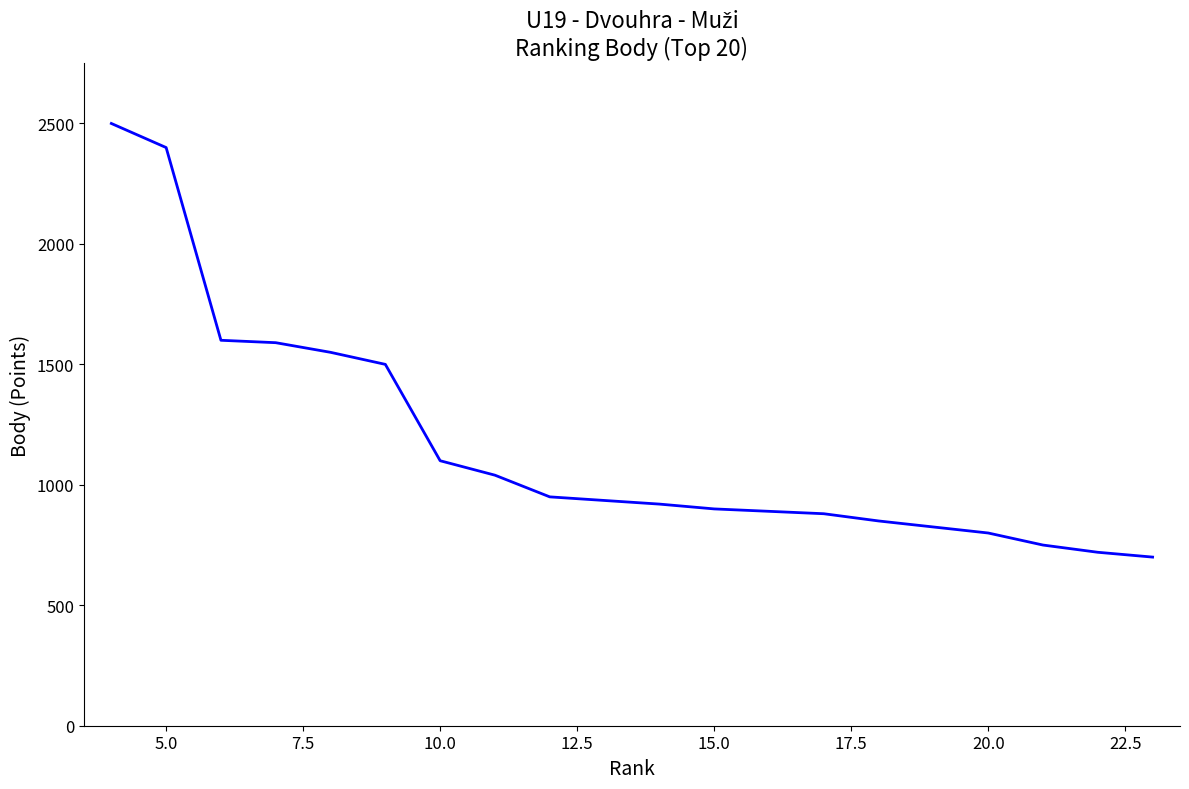

Reading right to left, transcribe all the data shown in this chart.

700	720	750	800	850	850	880	890	900	920	950	950	1040	1100	1500	1550	1590	1600	2400	2500